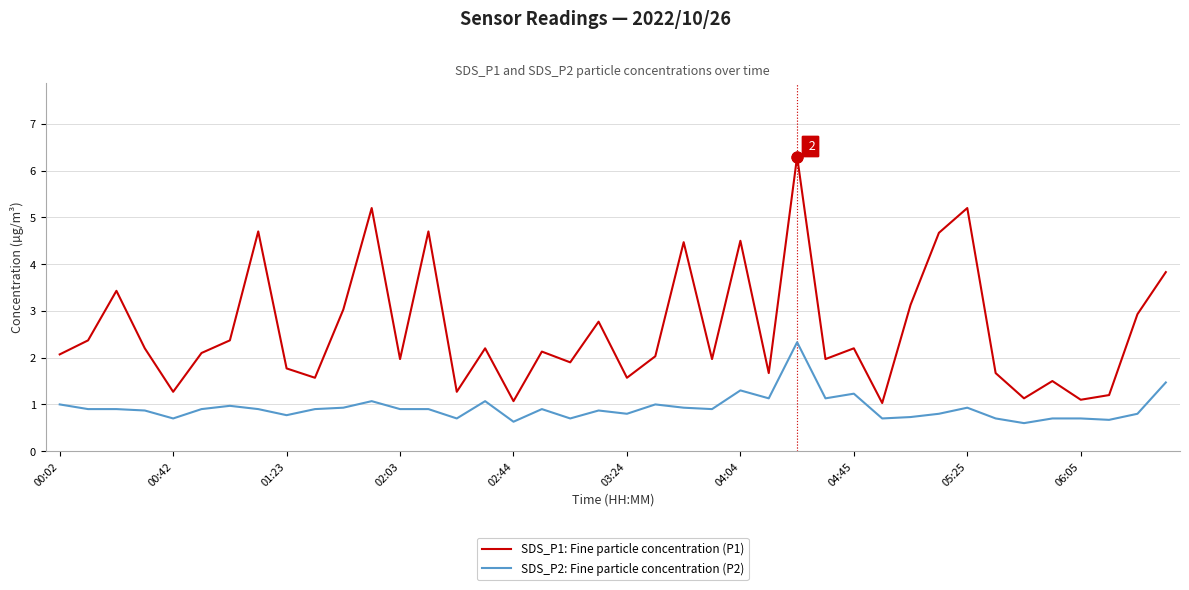

Which series has the largest range (max minus min)?

SDS_P1: Fine particle concentration (P1)